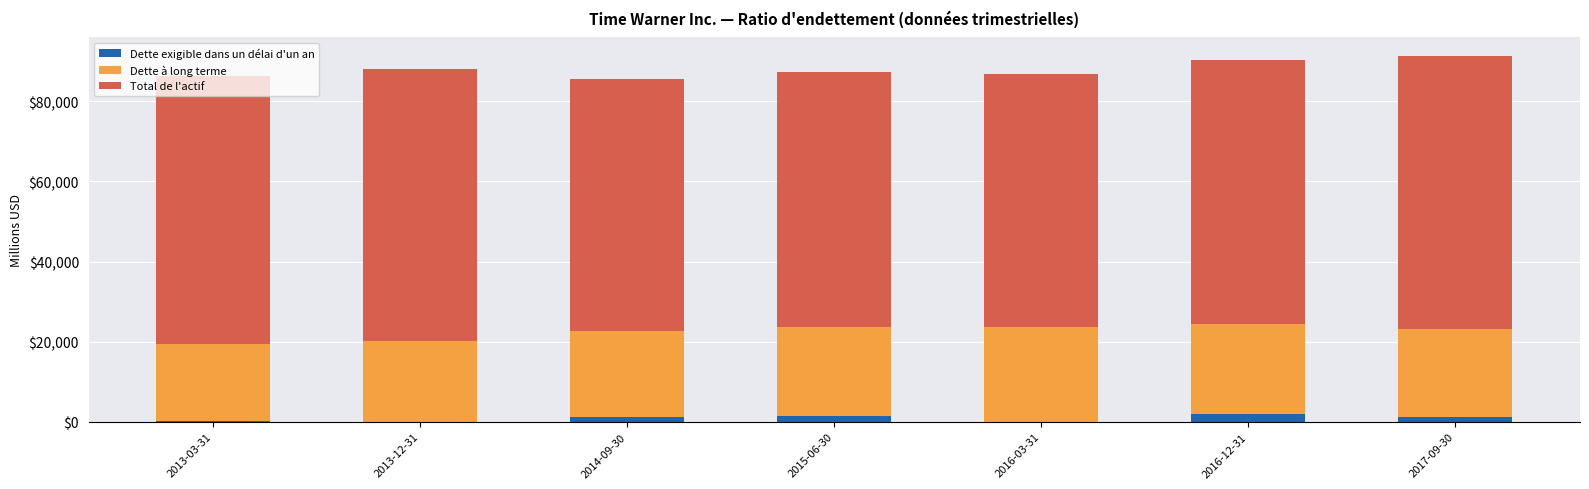

What is the maximum value for Dette exigible dans un délai d'un an?

1947